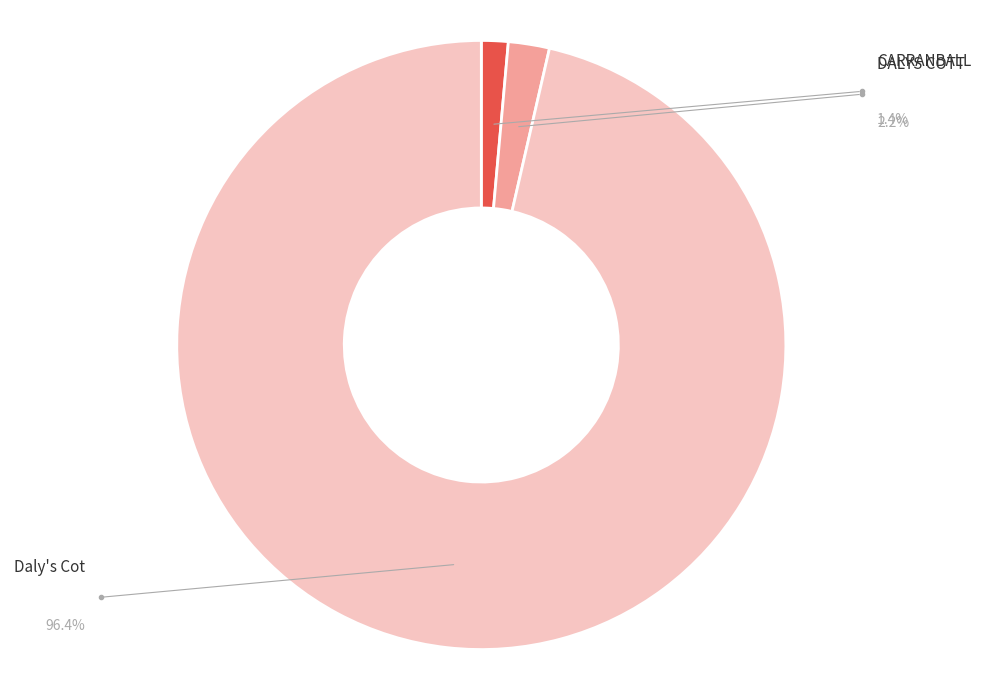

Is there any slice that represents more than half of the pie?

Yes